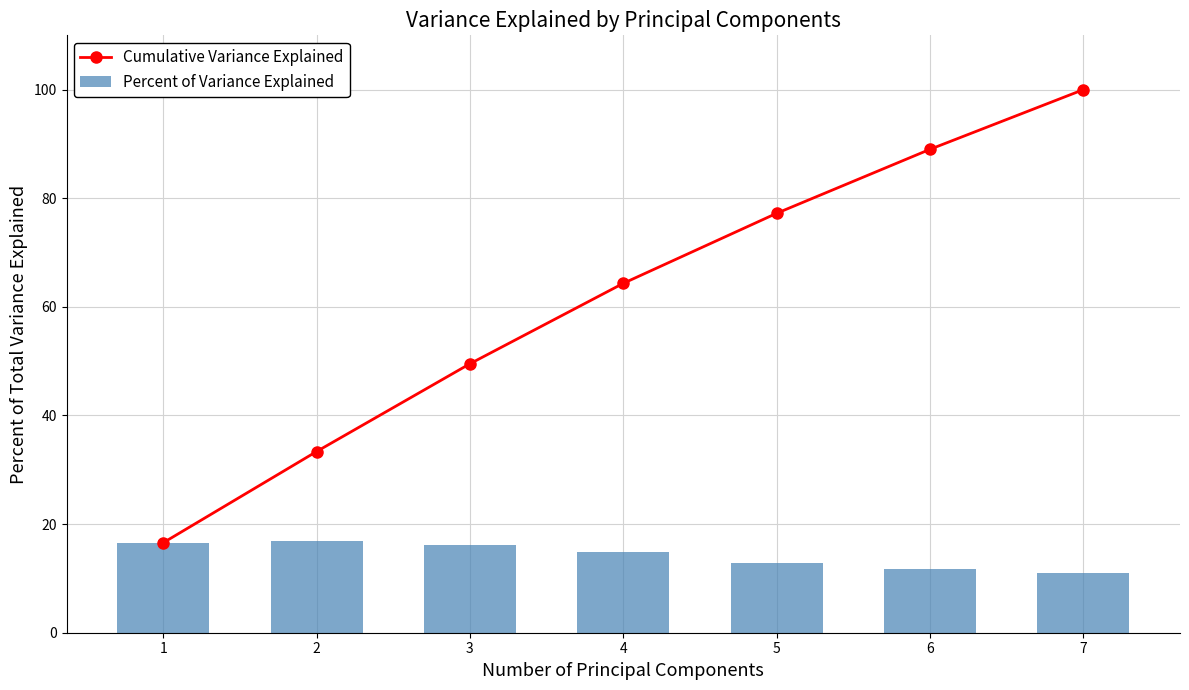

What is the value of the Percent of Variance Explained bar at the 6th from the left?

11.8